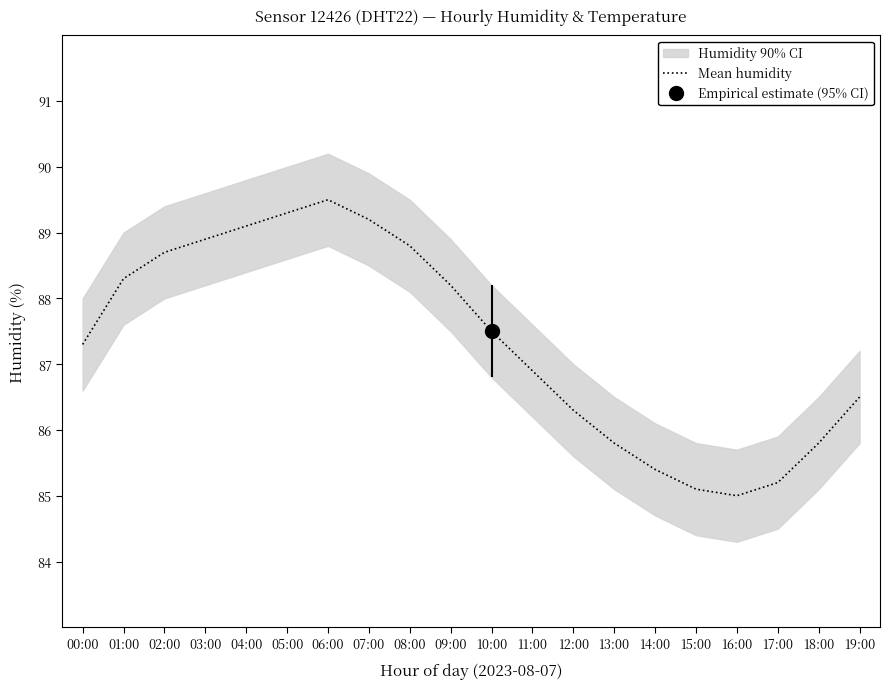

The value at 12:00 is 86.3. True or false?

True